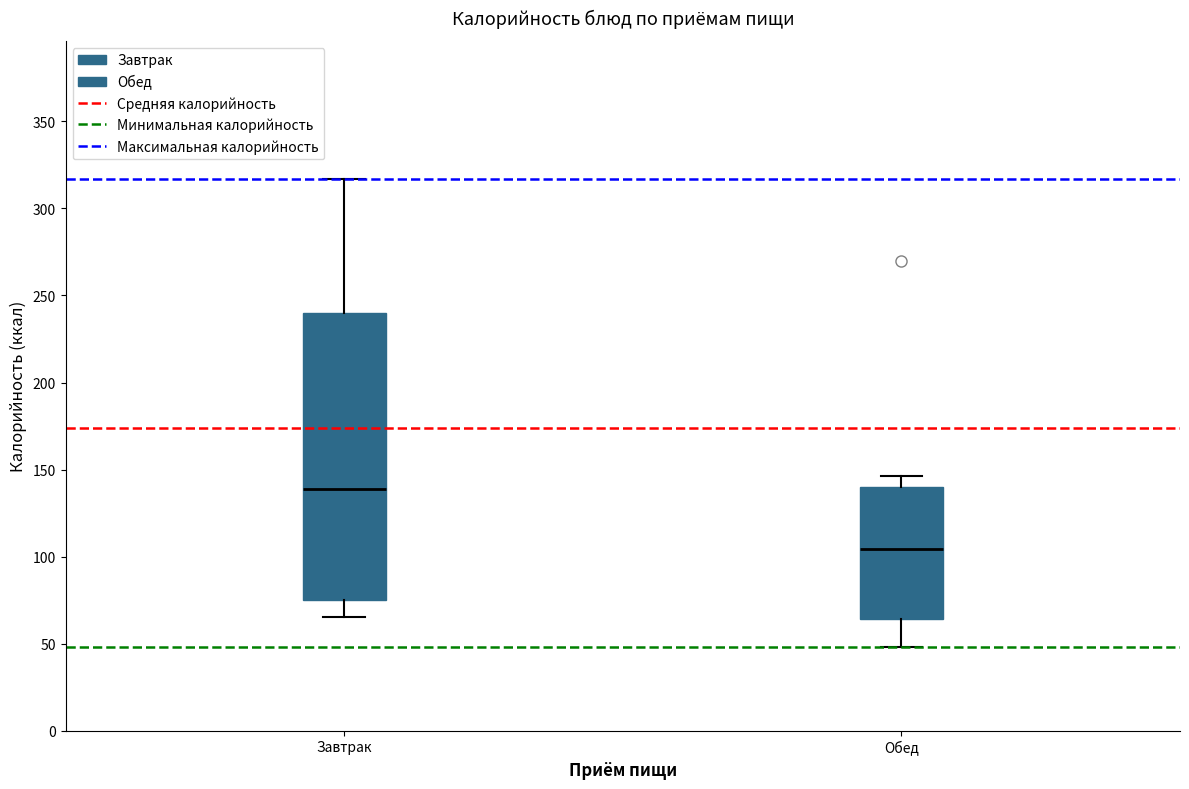

Where does the lower whisker of the box for Завтрак end on the y-axis? The values are not printed on the chart, so give them approximately, as read against the axis.

65